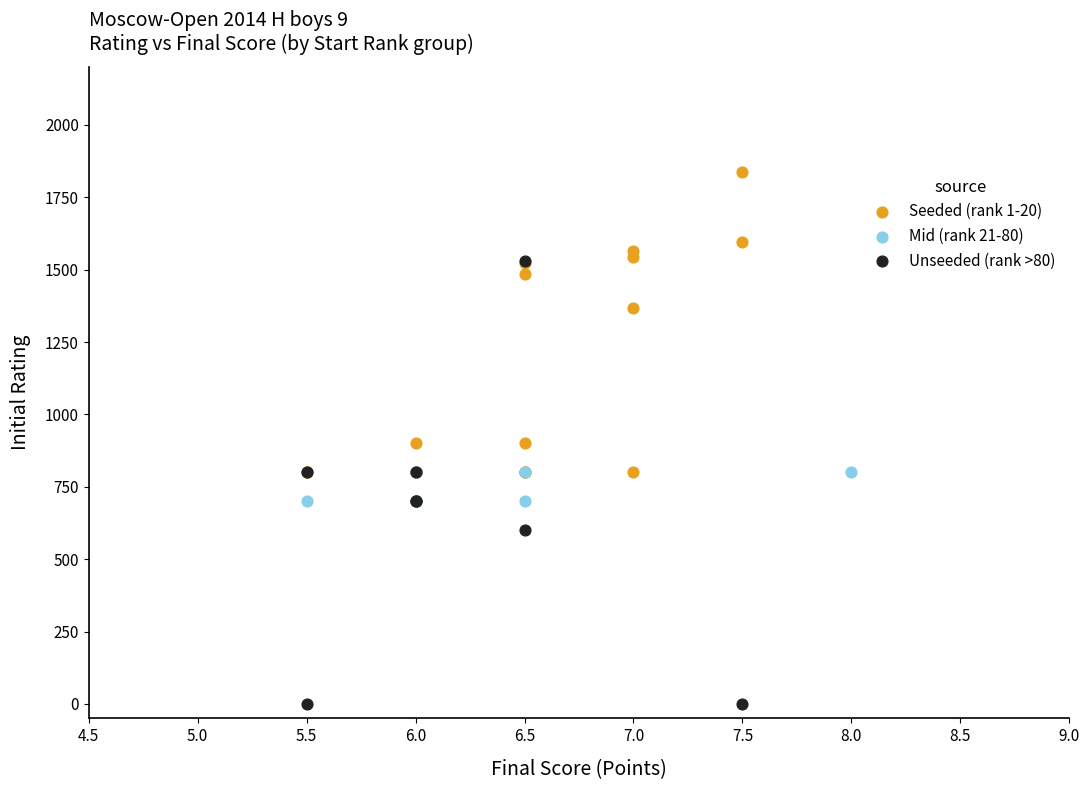

Which series contains the lowest Y value?

Unseeded (rank >80)